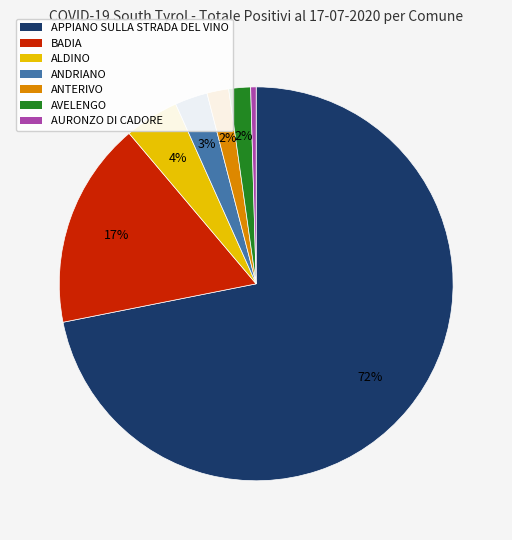

To the nearest percent, what is the average slice percentage?

14%